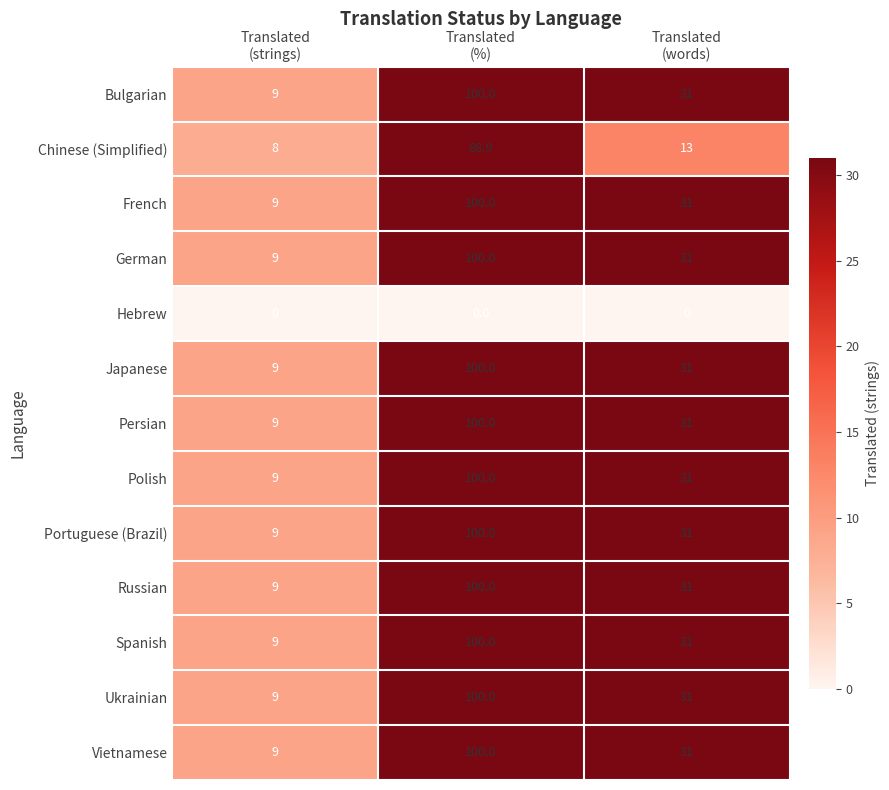

What is the lowest value of the Bulgarian series?

9.0